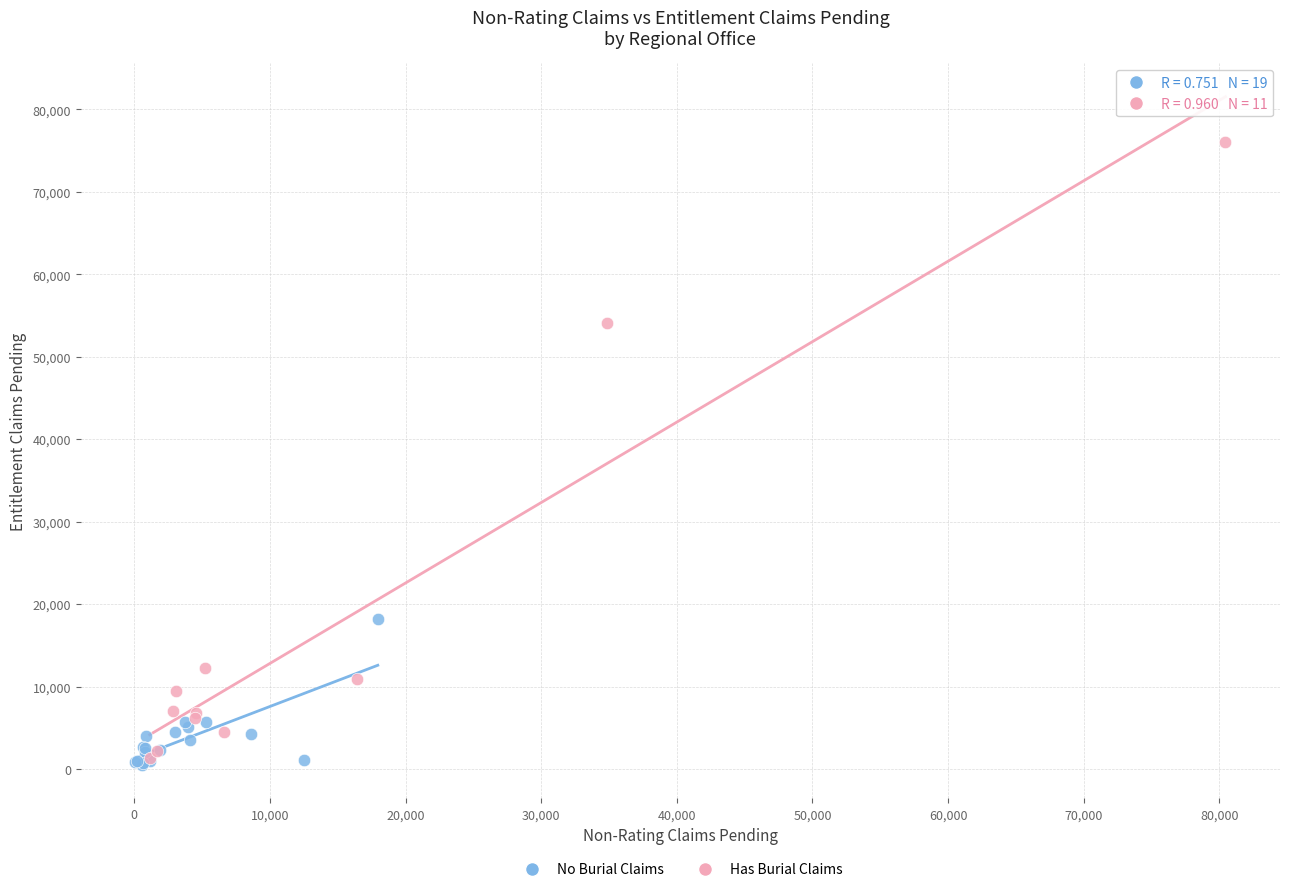

Which series contains the highest Y value?

Has Burial Claims